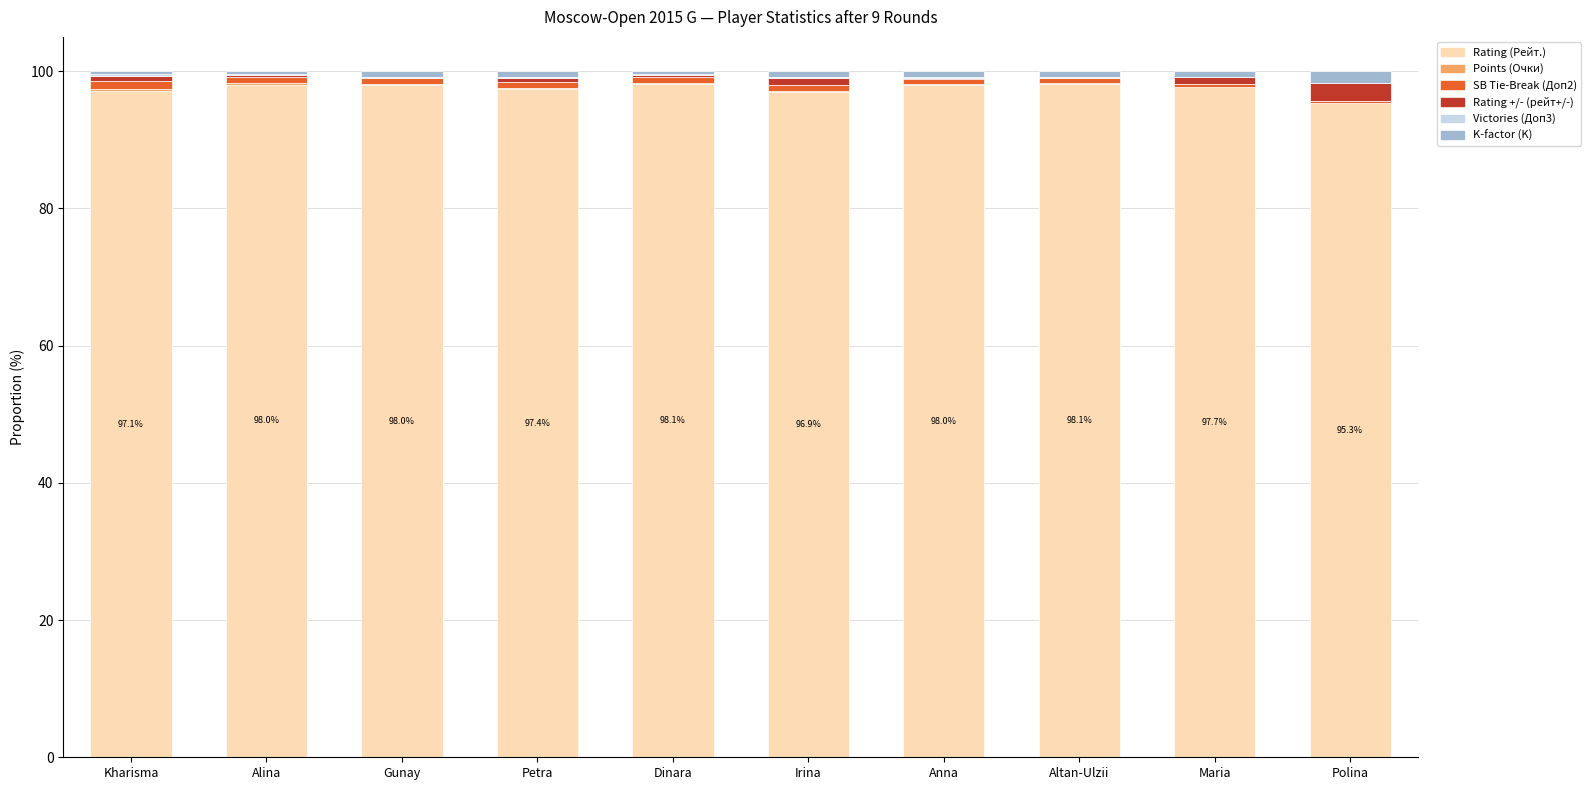

Are the bars grouped side by side (vs. stacked)?

No